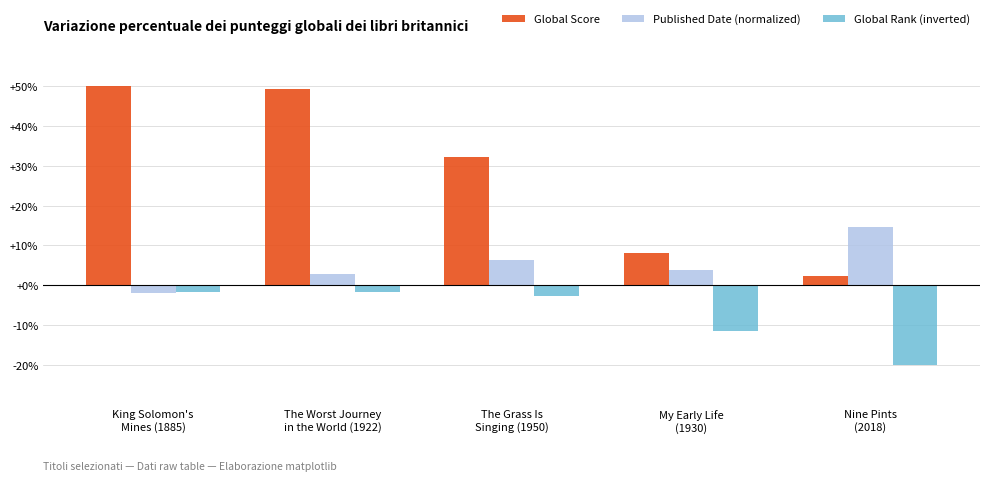

Which series has the widest spread of values?

Global Score